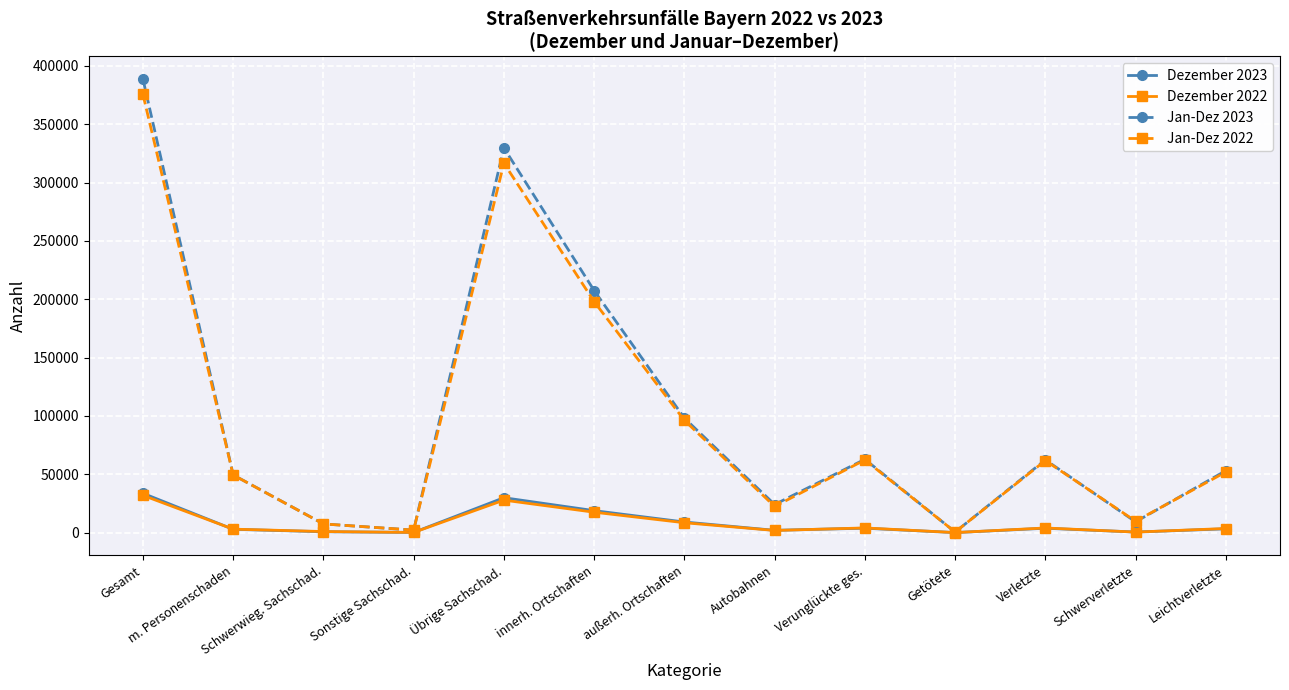

Which series has the widest spread of values?

Jan-Dez 2023